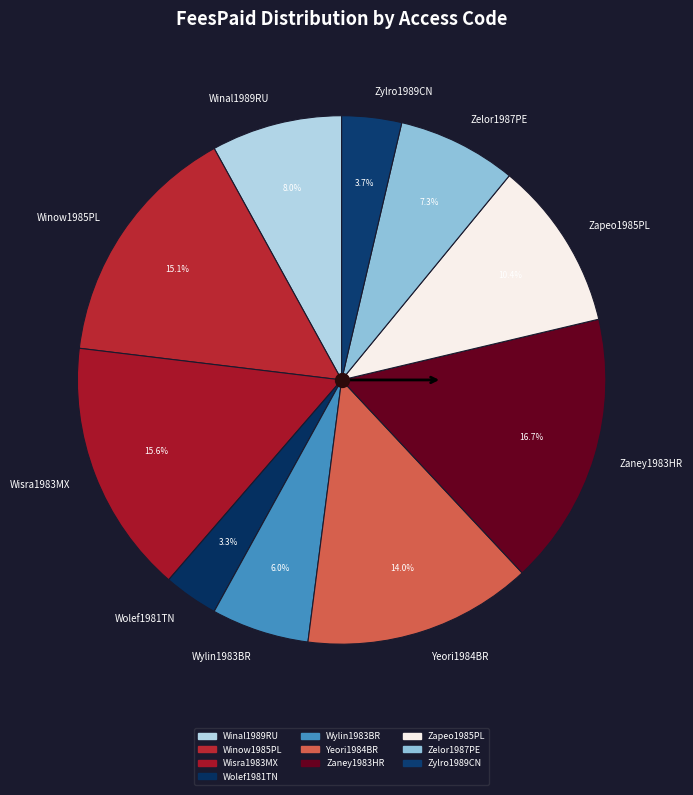

What is the largest slice in the pie chart?

Zaney1983HR